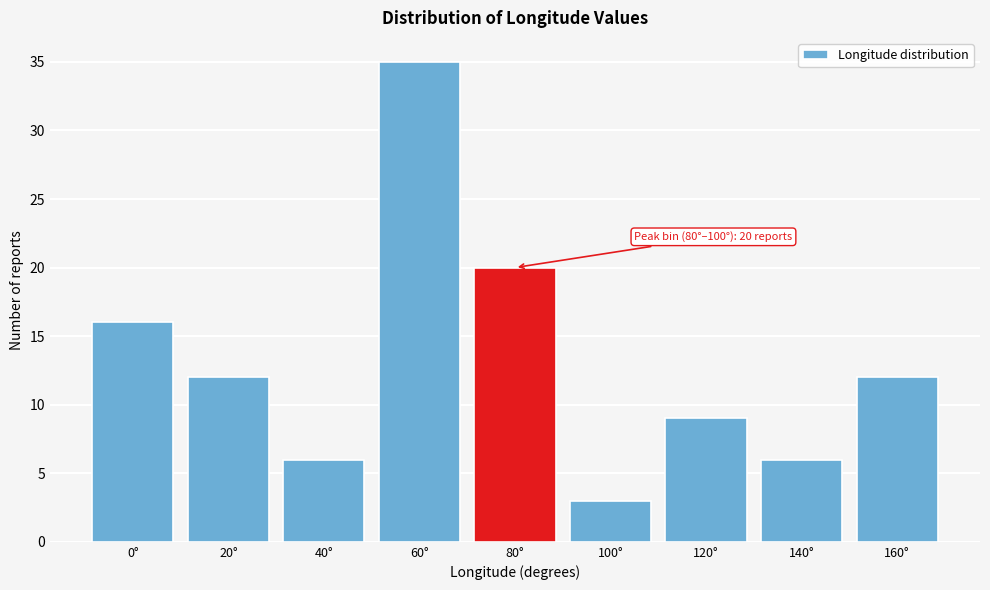

Reading left to right, extract all data points from this chart.

16	12	6	35	20	3	9	6	12